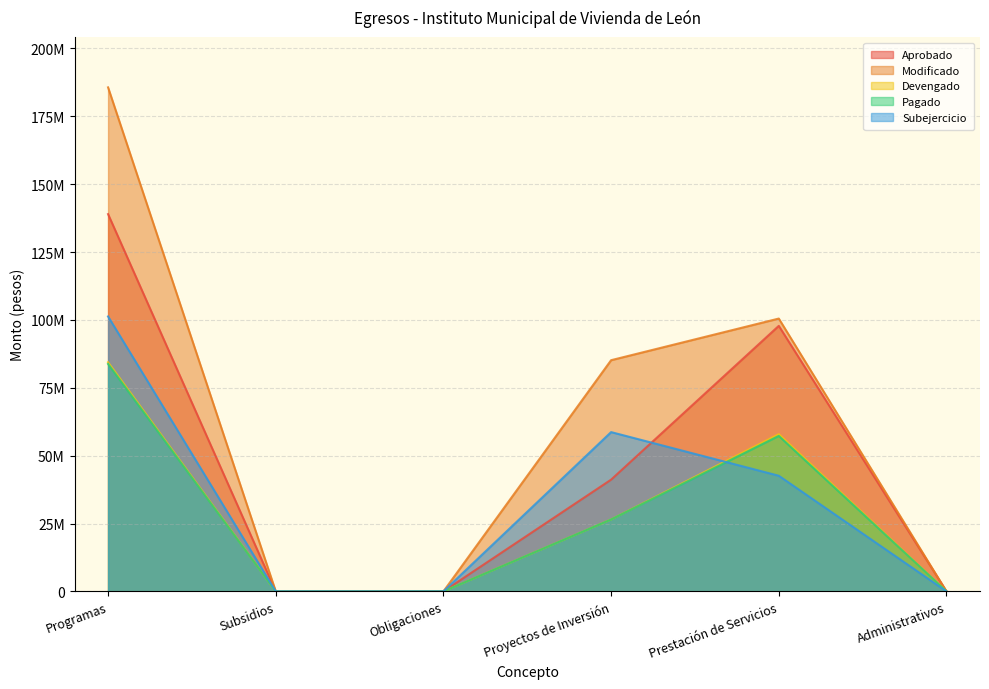

What is the maximum value for Pagado?

83759500.4